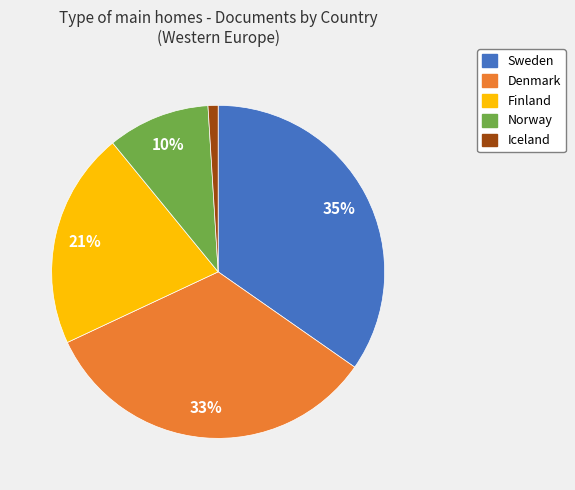

Is there any slice that represents more than half of the pie?

No